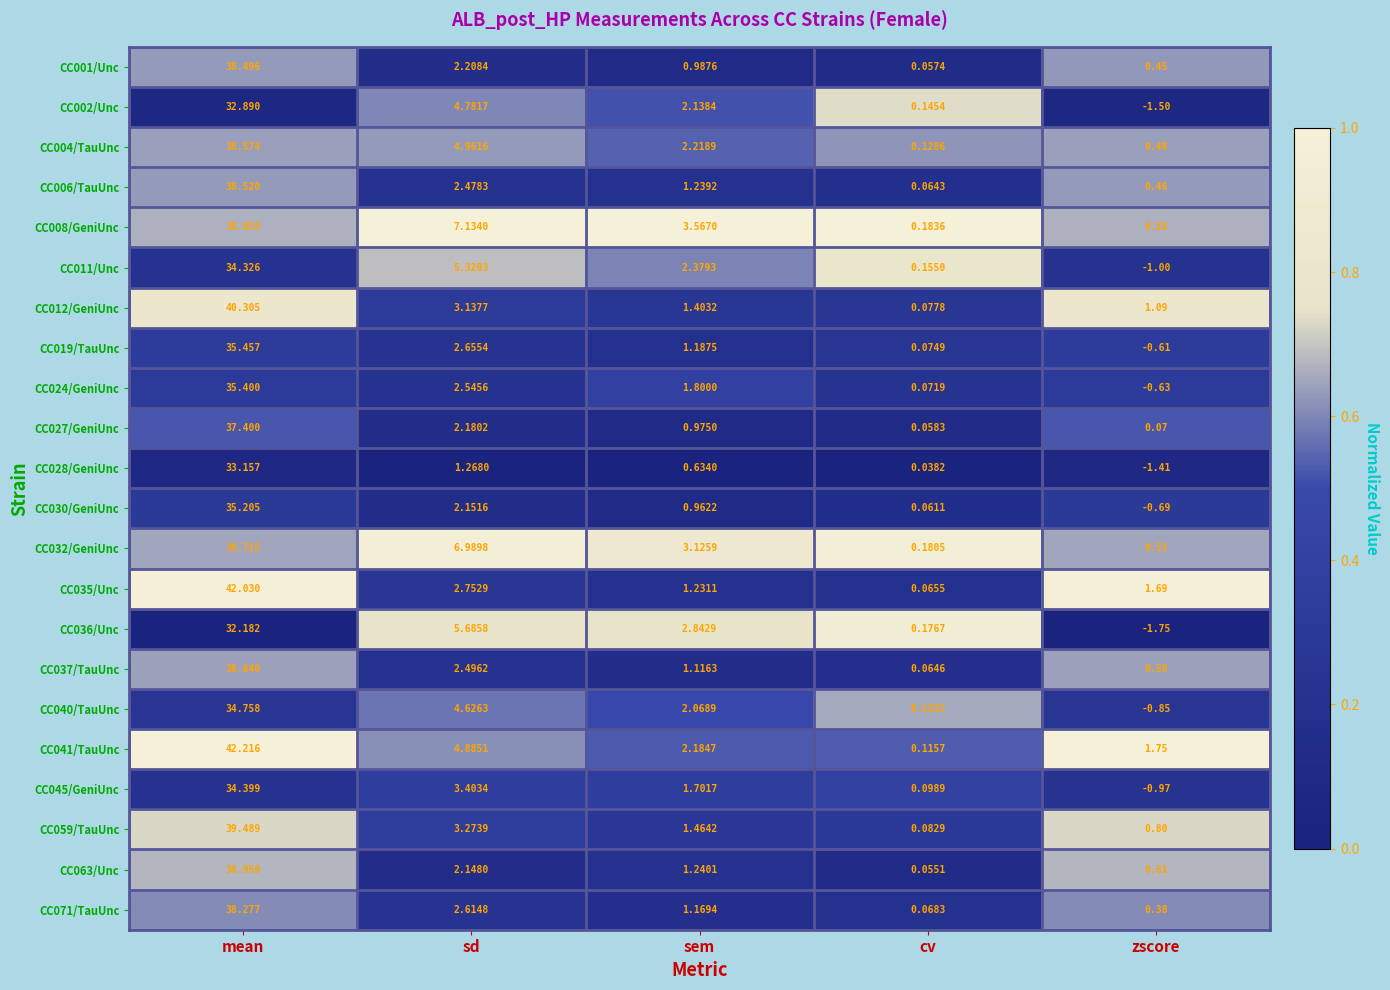

At which category is the sum across all series the highest?

mean